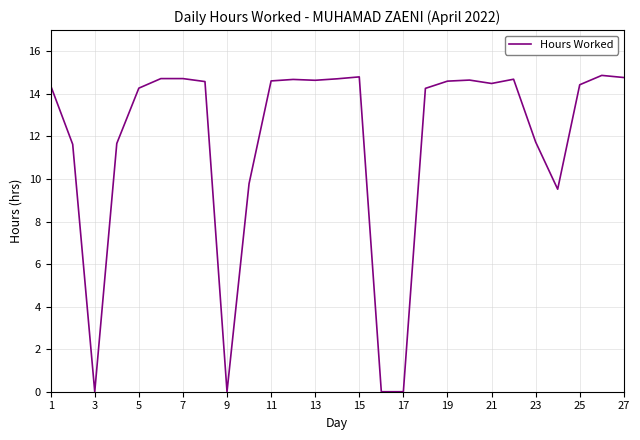

What is the difference between the maximum and minimum values?

14.9